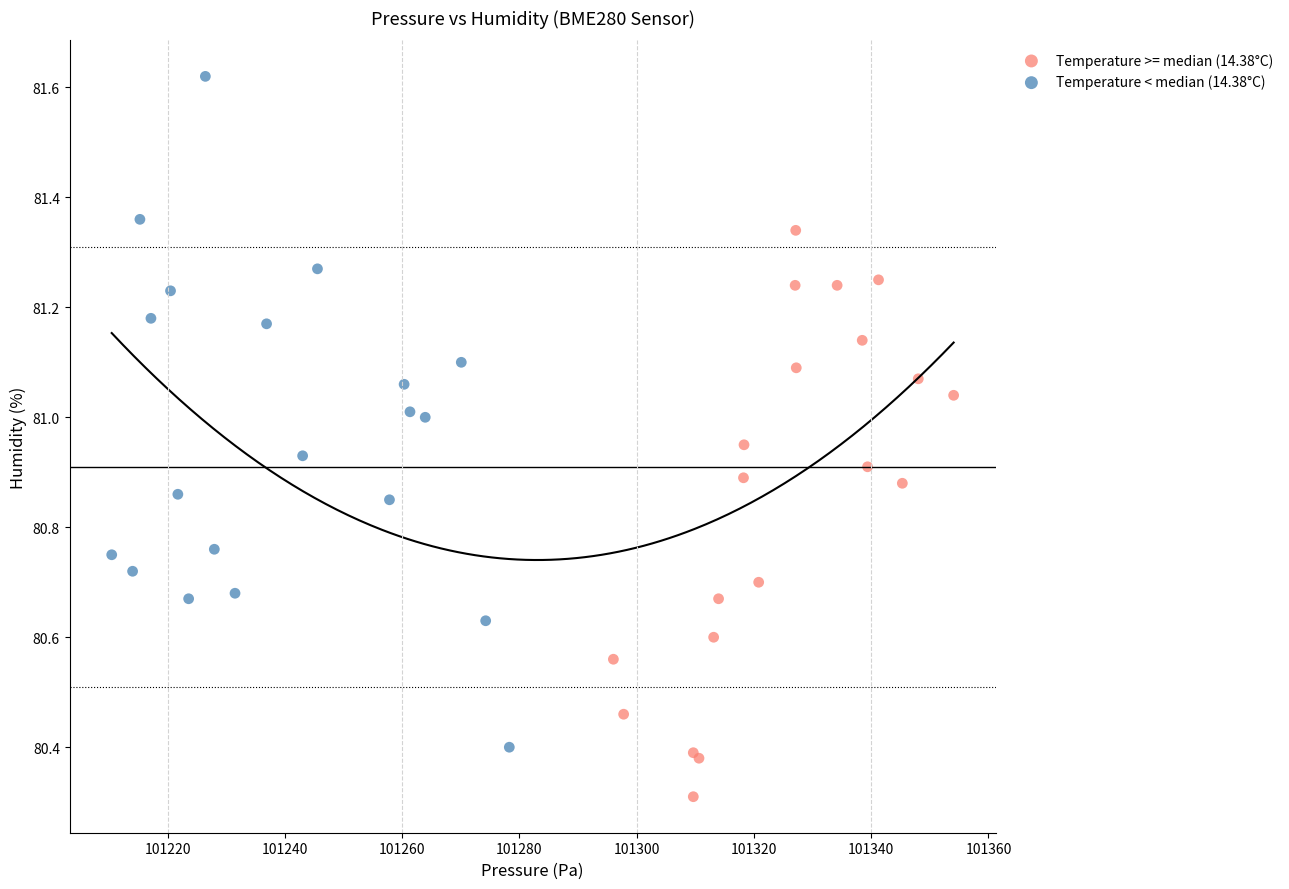

Which series reaches the minimum Y coordinate?

Temperature >= median (14.38°C)